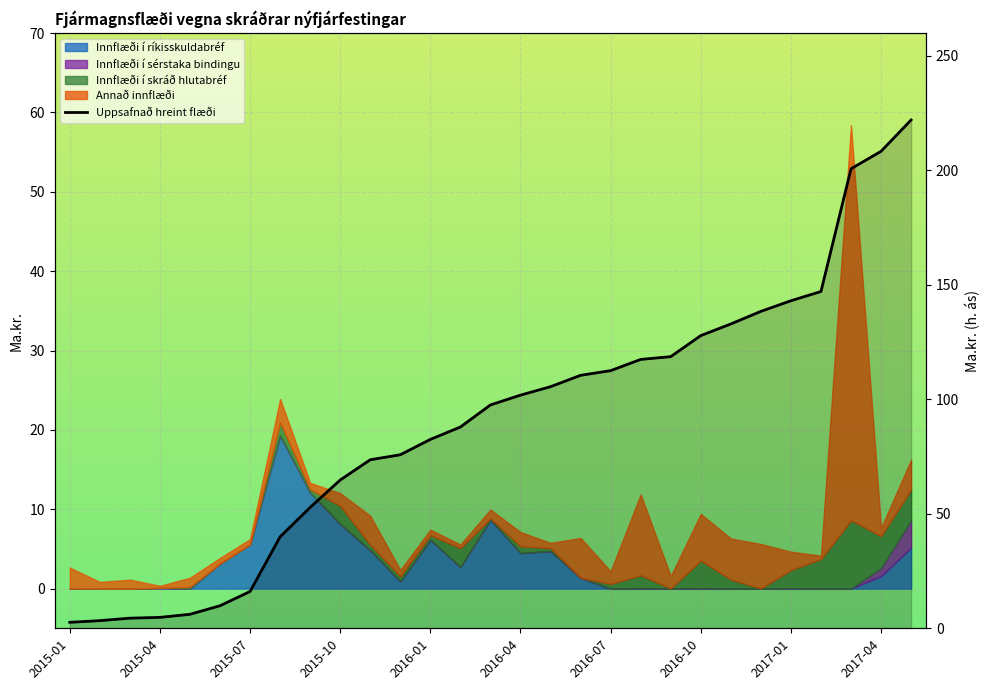

What is the change in value from 10 to 27?

+134.7